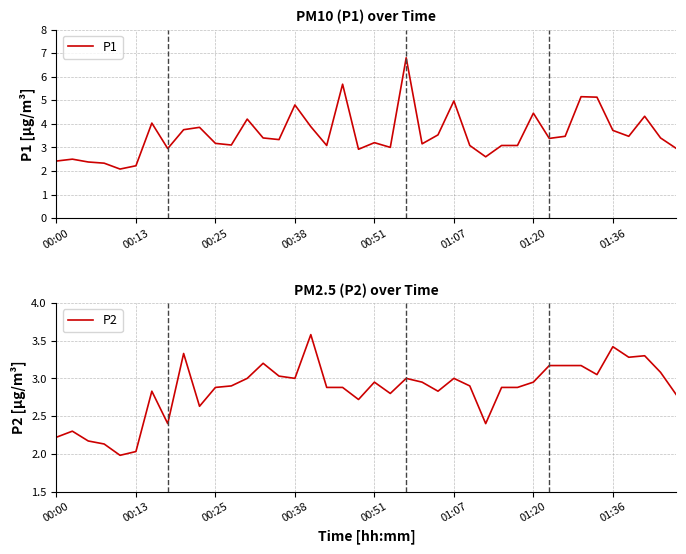

Is the value of P2 at 22 greater than the value of P1 at 29?

No